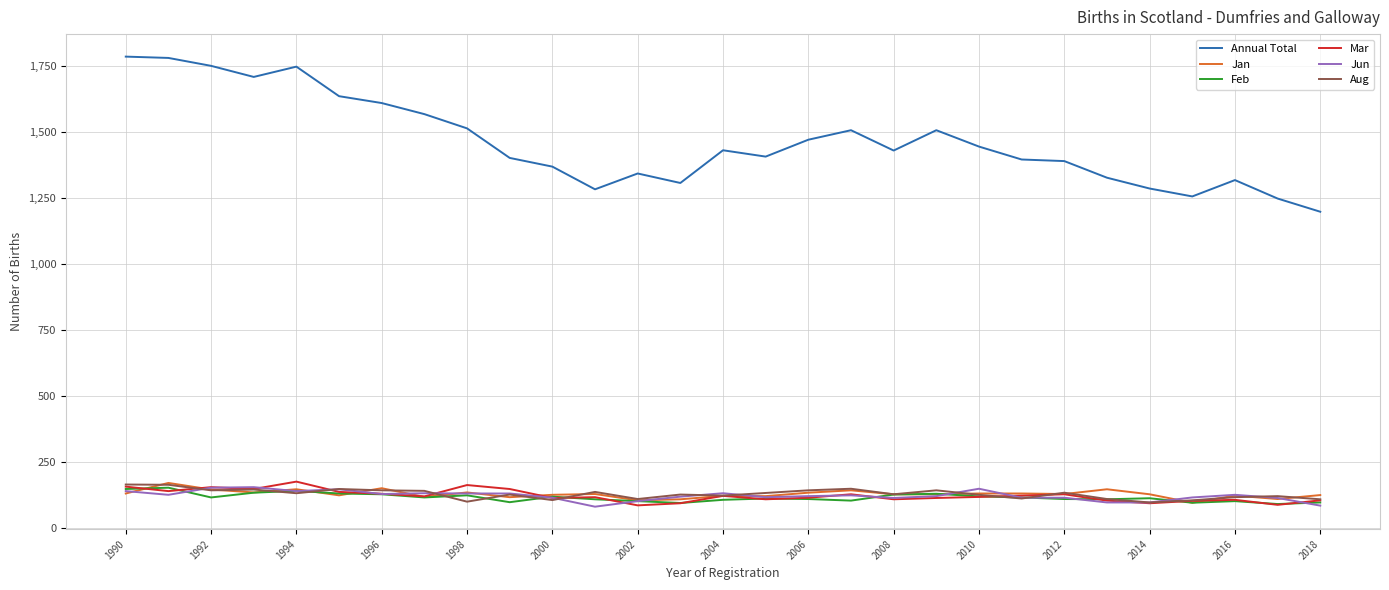

Which series has the widest spread of values?

Annual Total